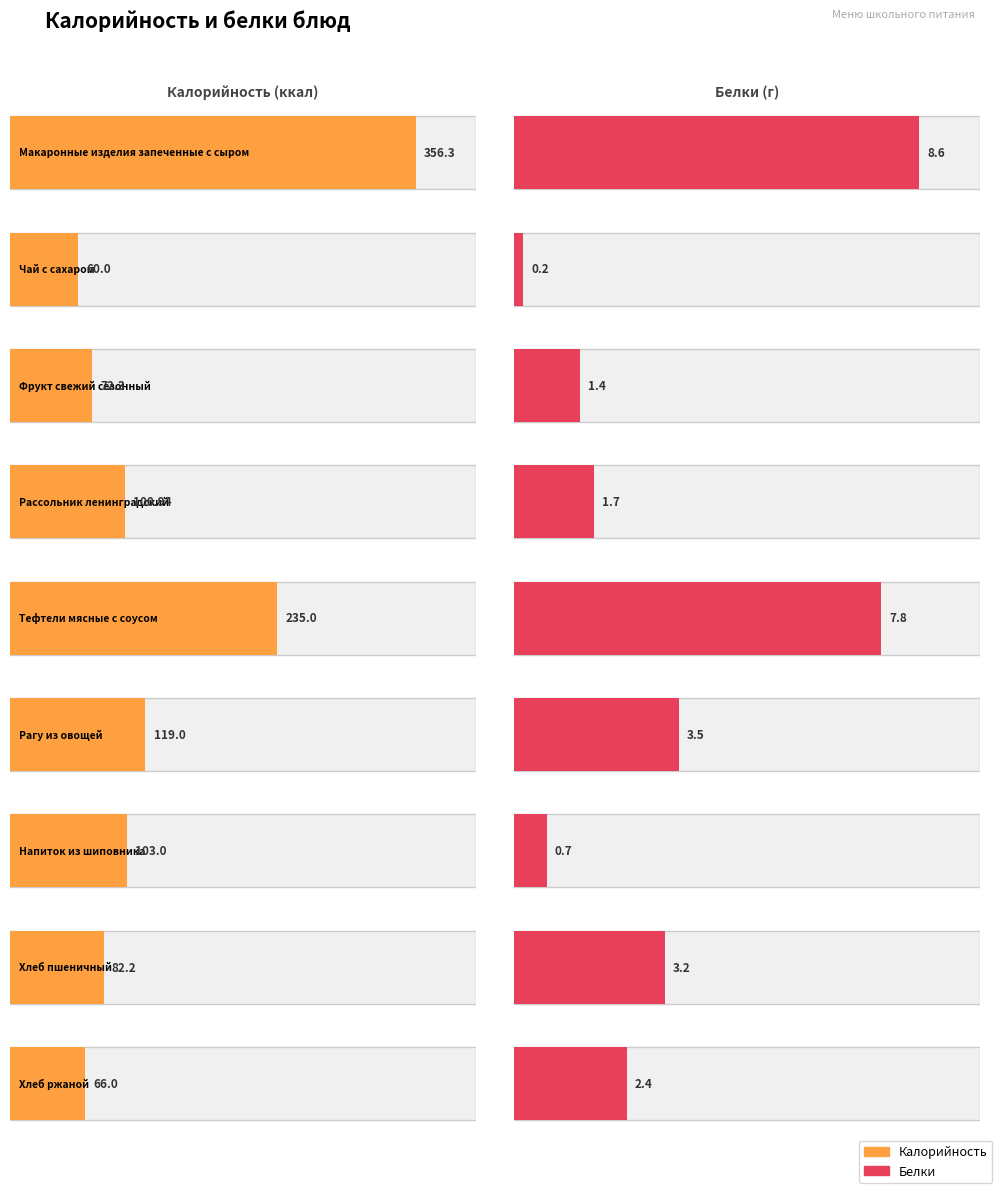

Is it true that Калорийность equals 105.8 at Фрукт свежий
сезонный?

False